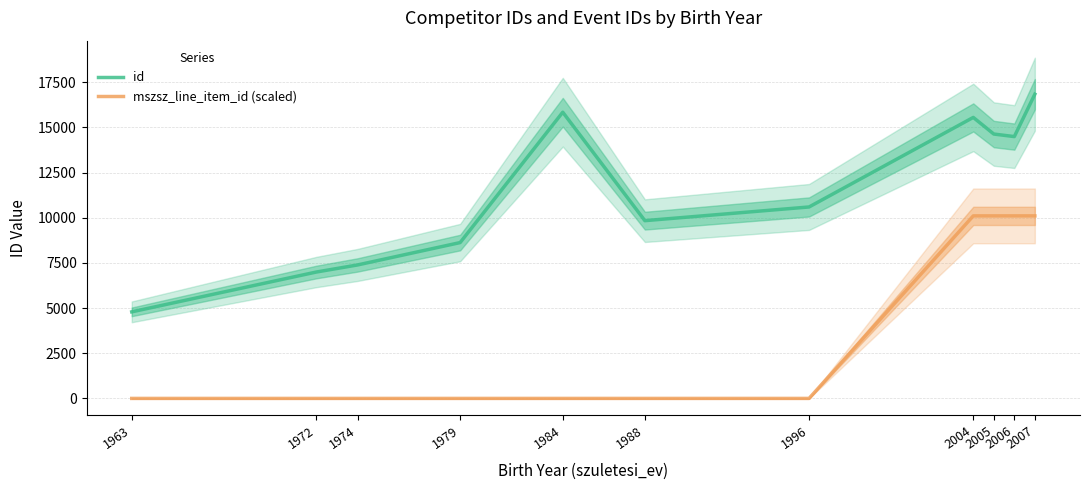

Rank the series at 1988 from lowest to highest value.

mszsz_line_item_id (scaled), id